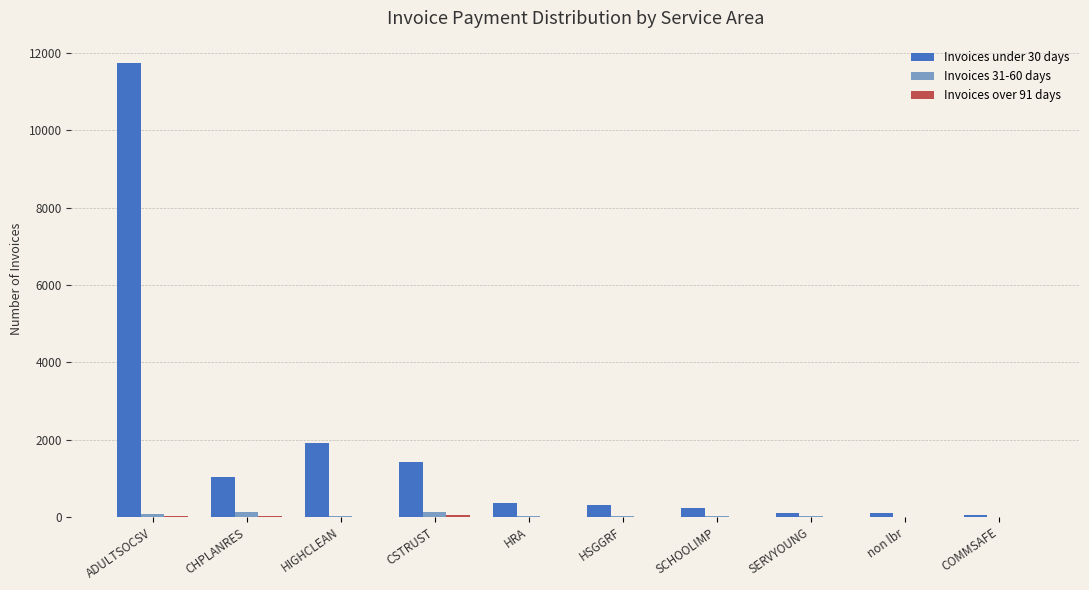

Which series has the largest total across all categories?

Invoices under 30 days